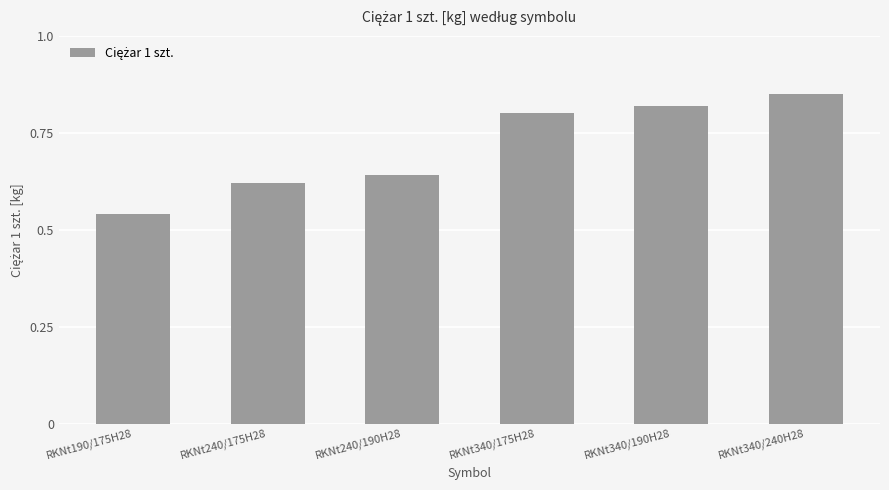

Where is the data nearest to the value 0?

RKNt190/175H28